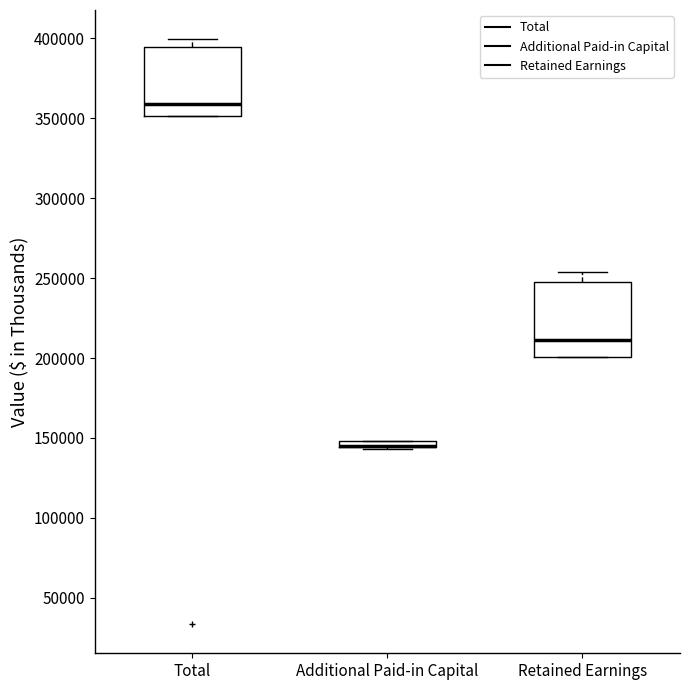

Where is the upper edge of the box for Additional Paid-in Capital on the y-axis? The values are not printed on the chart, so give them approximately, as read against the axis.

150000